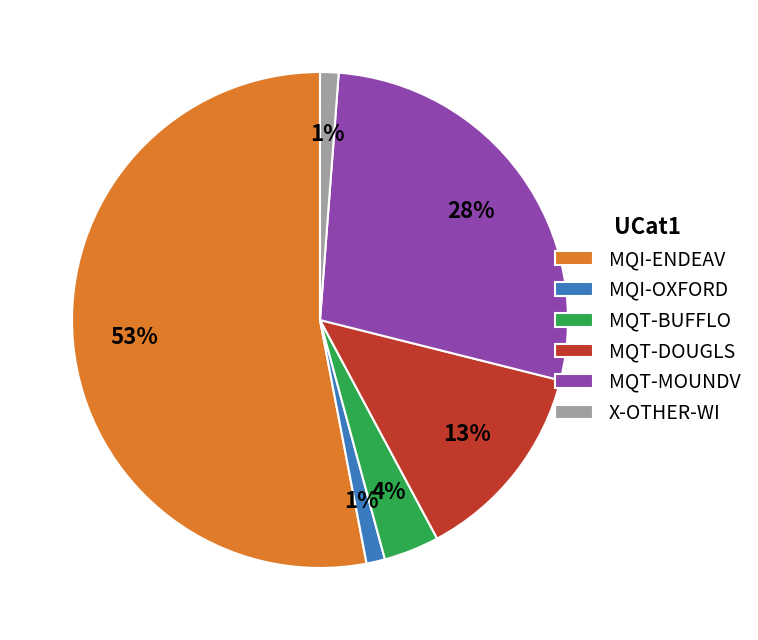

How many segments does this pie chart have?

6